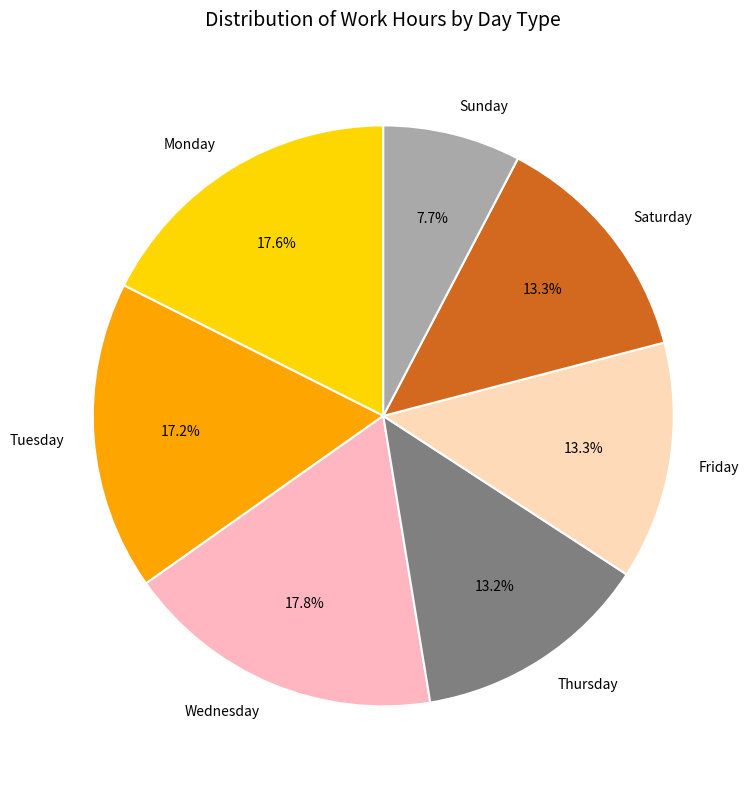

How many segments does this pie chart have?

7